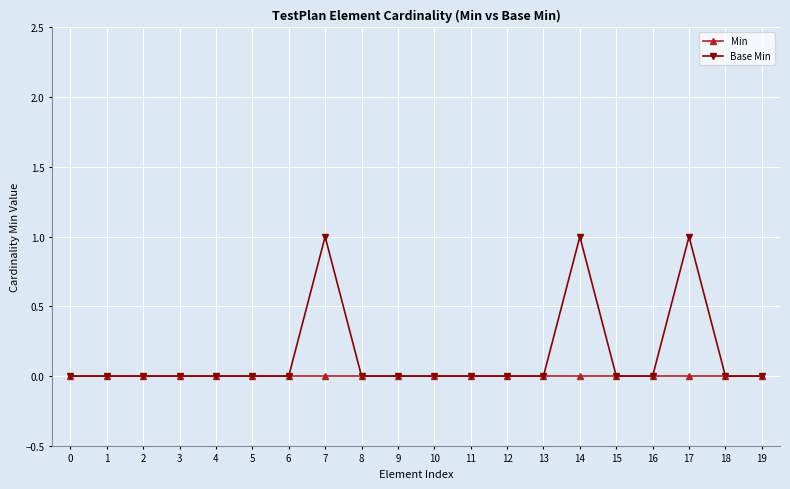

Which series has the largest total across all categories?

Base Min